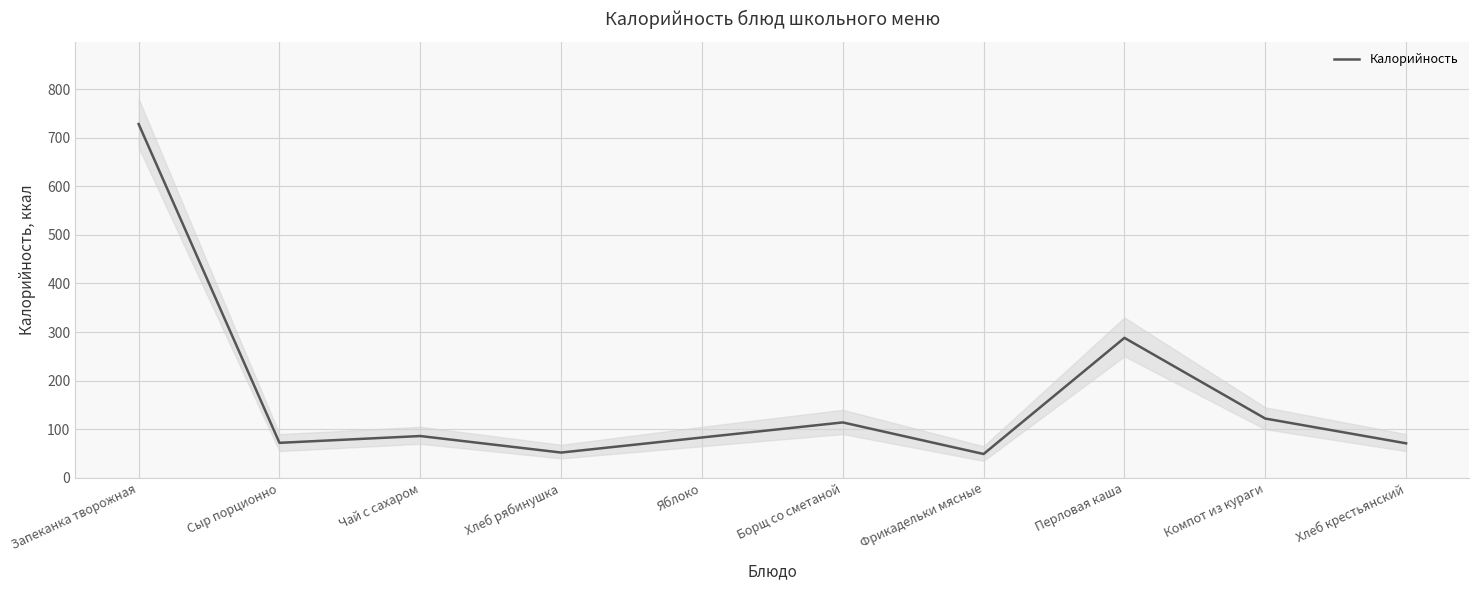

Which category has the lowest value across all series?

Фрикадельки мясные